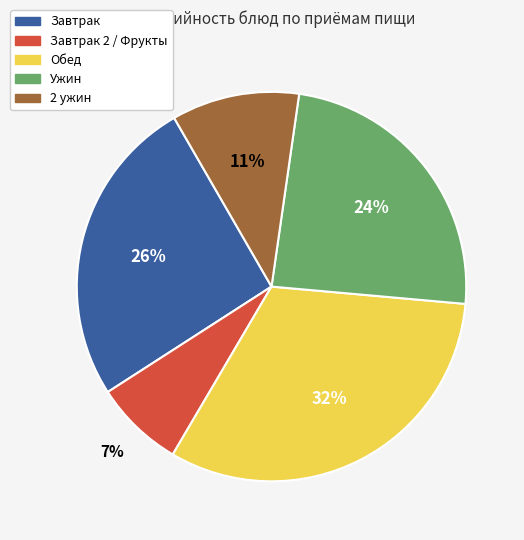

Is there a majority slice in this chart?

No